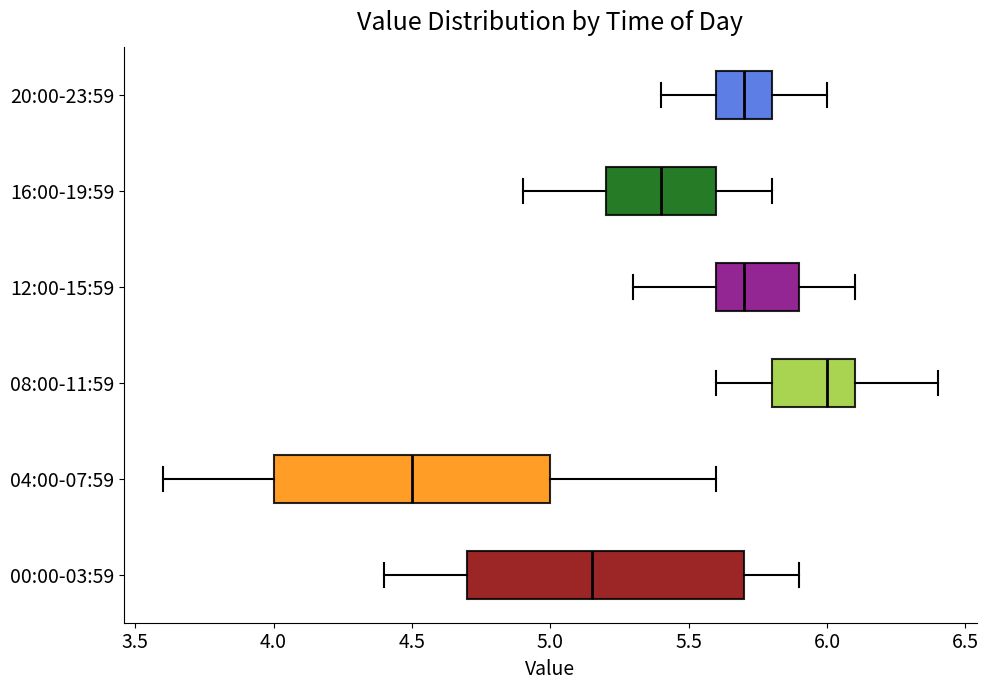

Which box's median line is the furthest to the left?

04:00-07:59